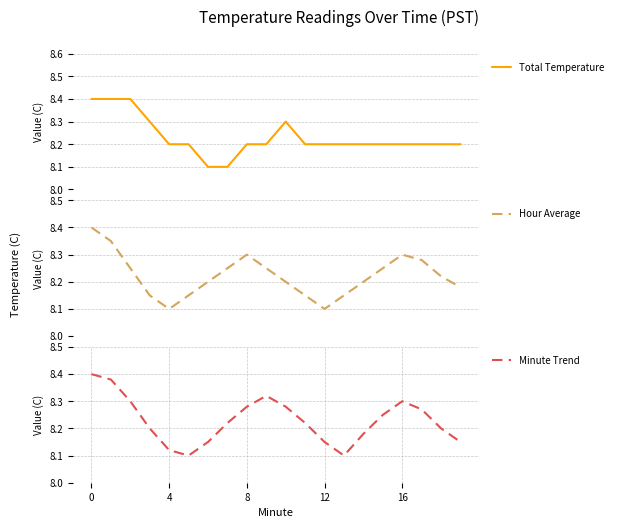

Is it true that Total Temperature equals 3.2 at 15?

False